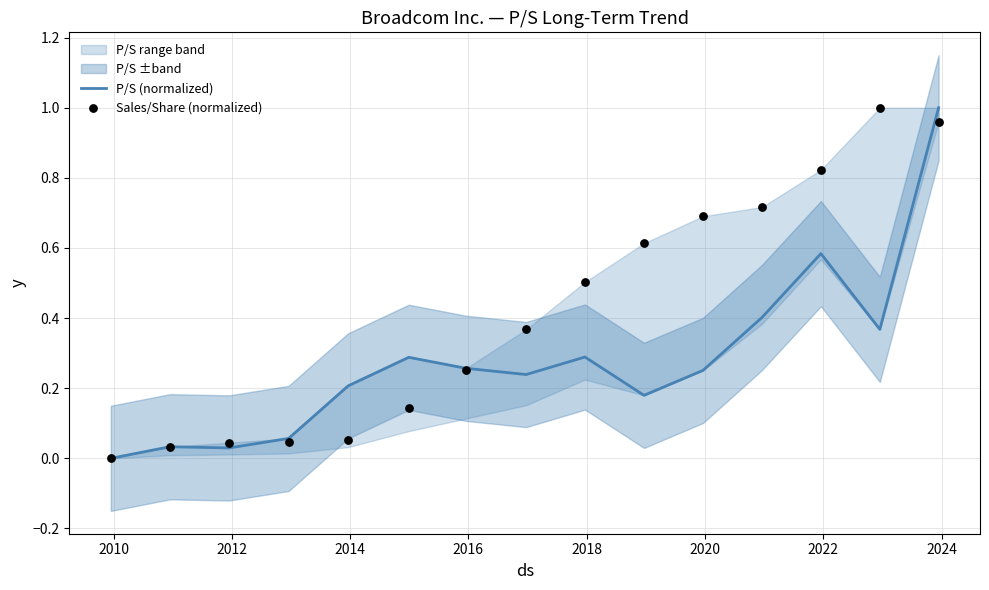

Which series reaches the maximum Y coordinate?

P/S (normalized)